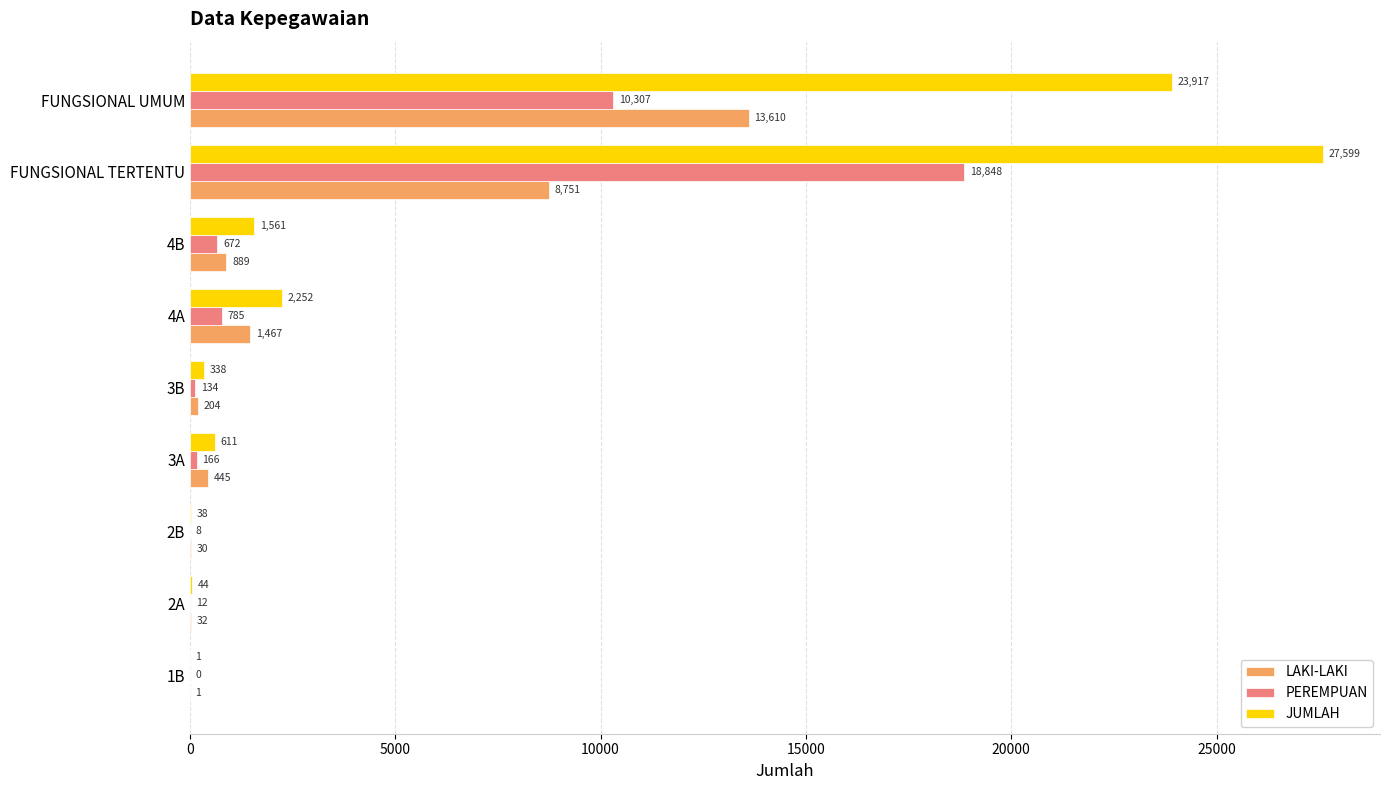

Which category has the highest value in the PEREMPUAN series?

FUNGSIONAL TERTENTU